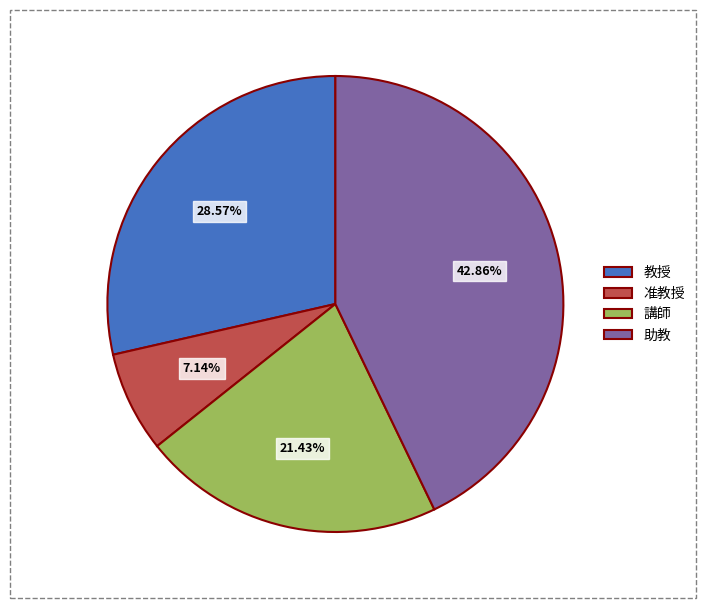

What is the ratio of the value at 講師 to the value at 准教授?

3.0